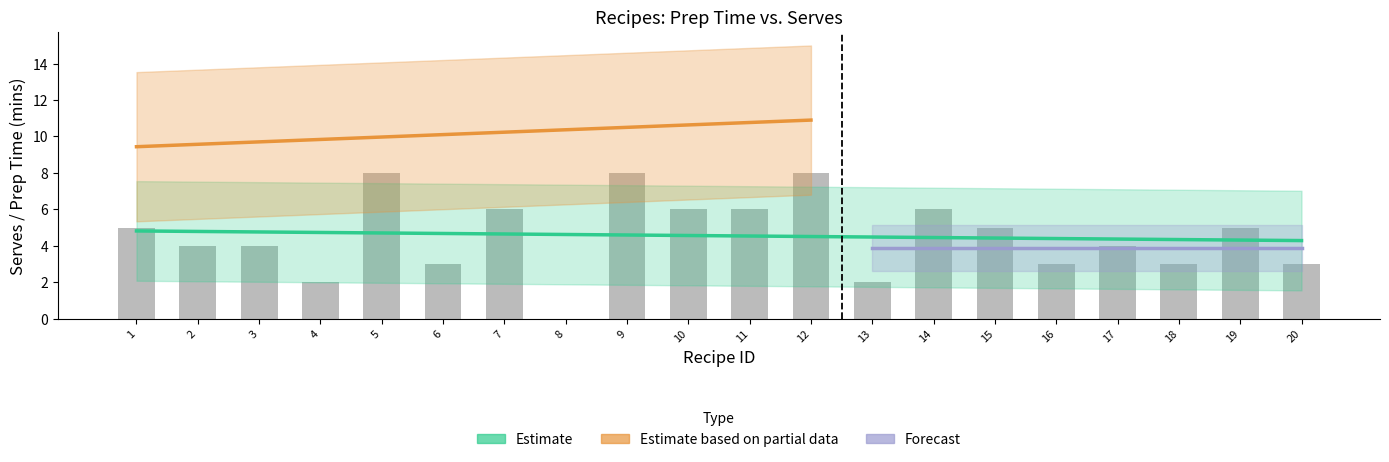

Reading left to right, list all the values displayed in this chart.

5	4	4	2	8	3	6	0	8	6	6	8	2	6	5	3	4	3	5	3